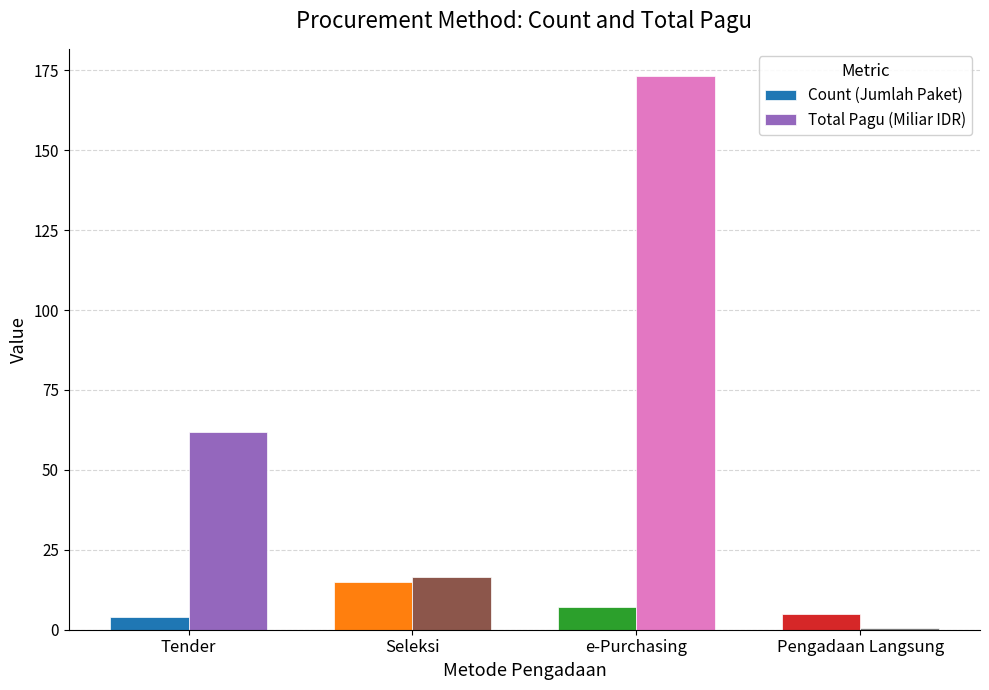

Is the value of Count (Jumlah Paket) at Tender greater than the value of Total Pagu (Miliar IDR) at e-Purchasing?

No